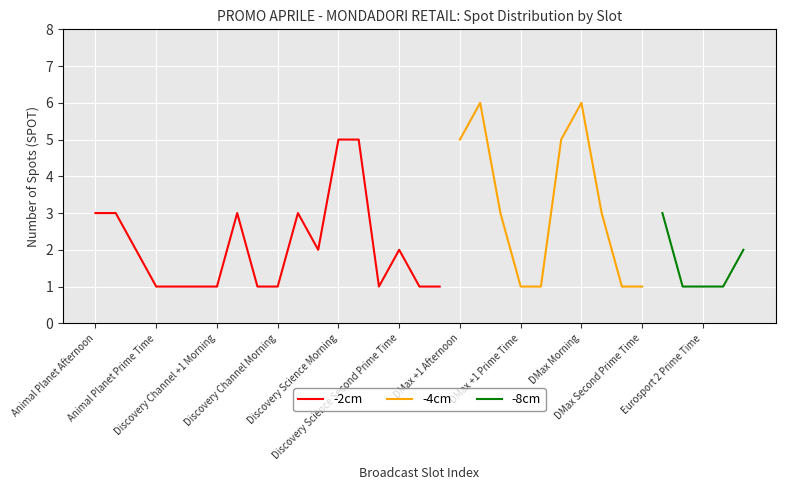

What is the label of the 12th point from the left?

11